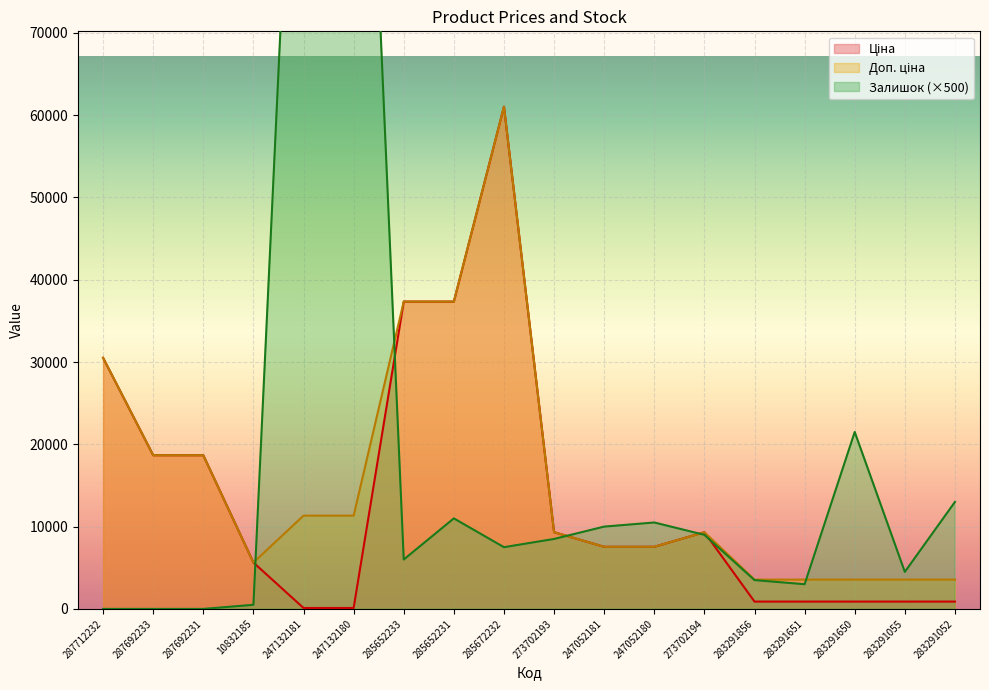

Which series has the largest range (max minus min)?

Залишок